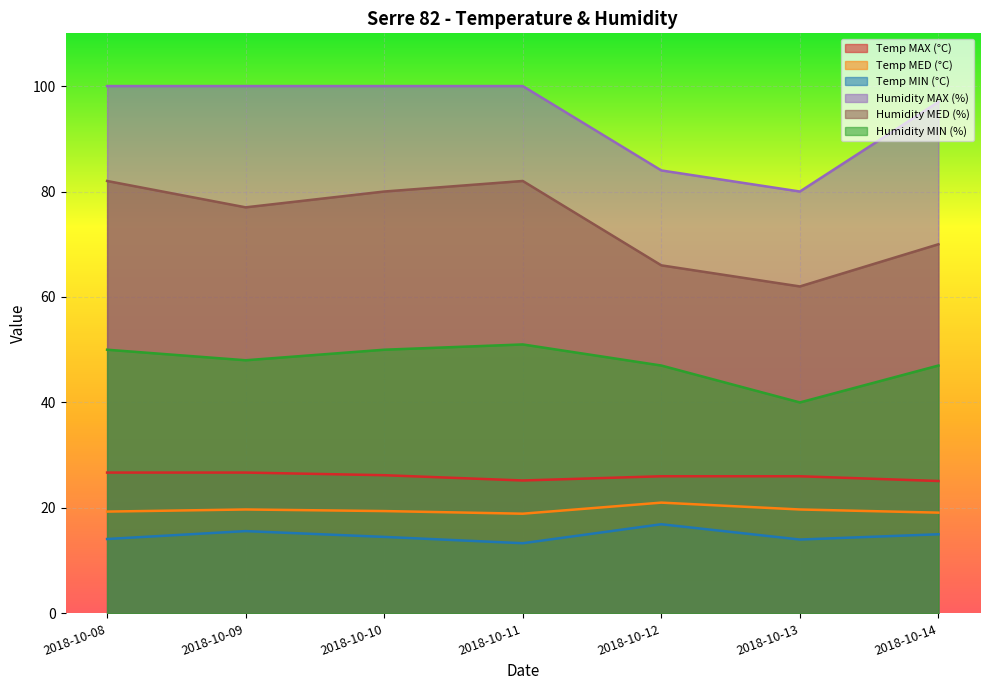

True or false: Temp MIN (°C) and Temp MED (°C) cross at least once.

False